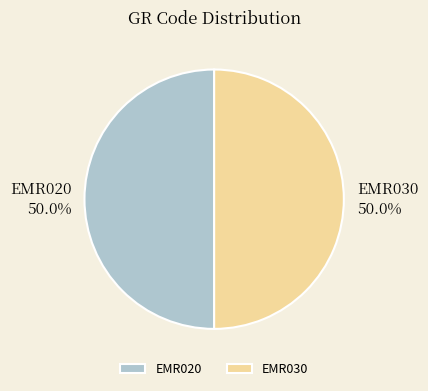

How many slices are in this pie chart?

2